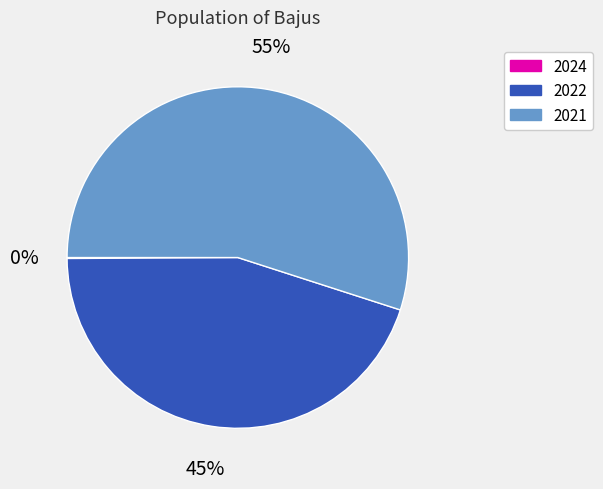

Does 2022 account for over 50% of the chart?

No